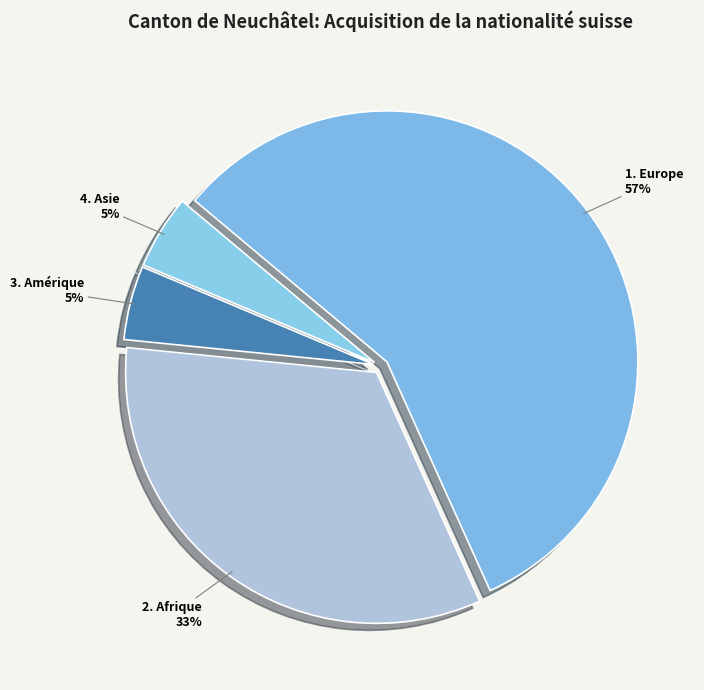

What is the majority slice?

Europe